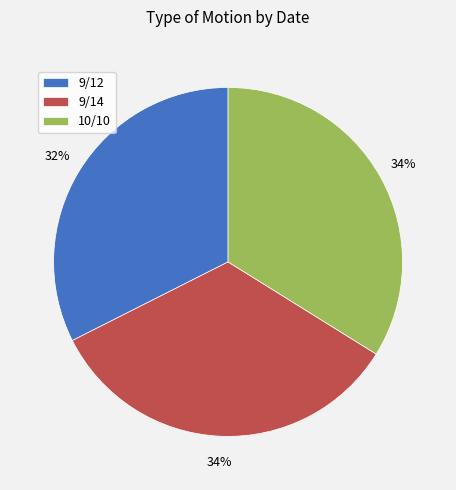

Which category has the smallest portion of the pie?

9/12